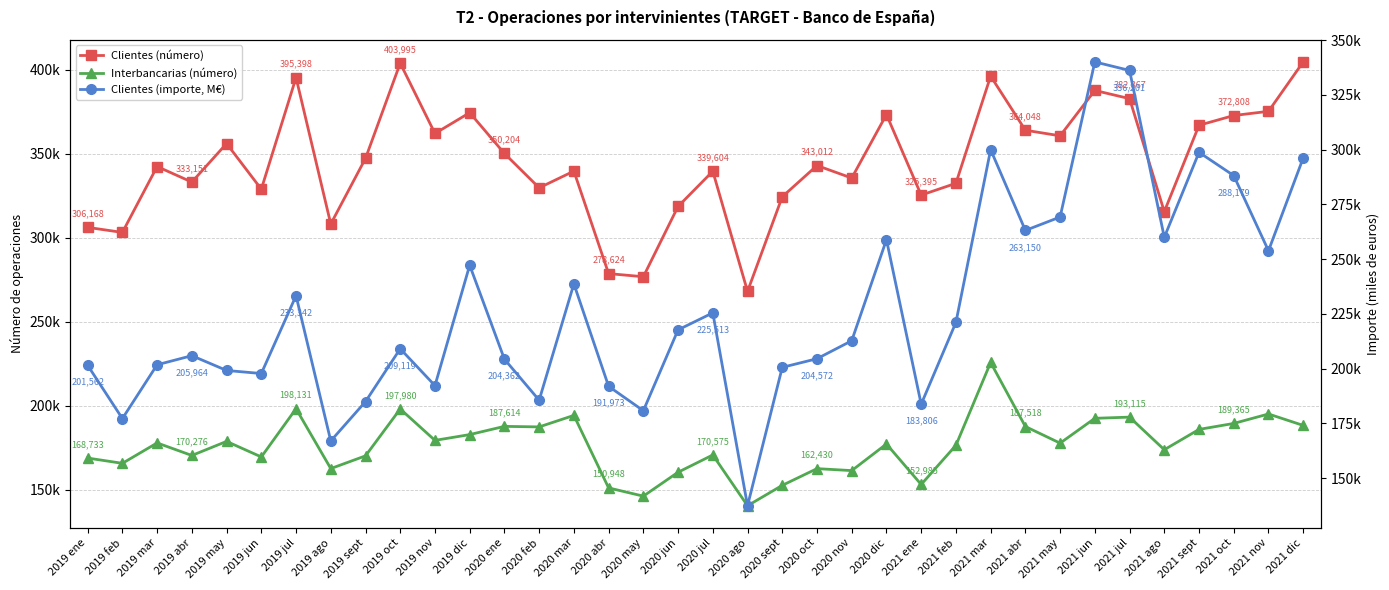

At how many categories does at least one series exceed 382213?

6